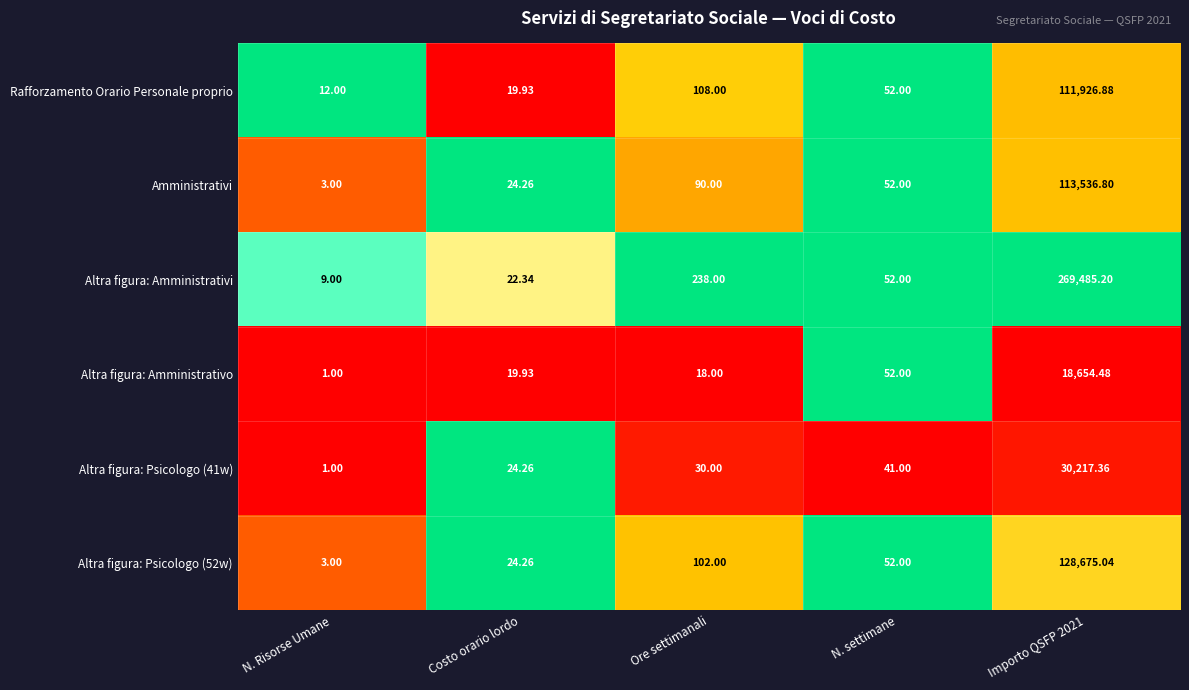

Which series has the largest total across all categories?

Altra figura: Amministrativi